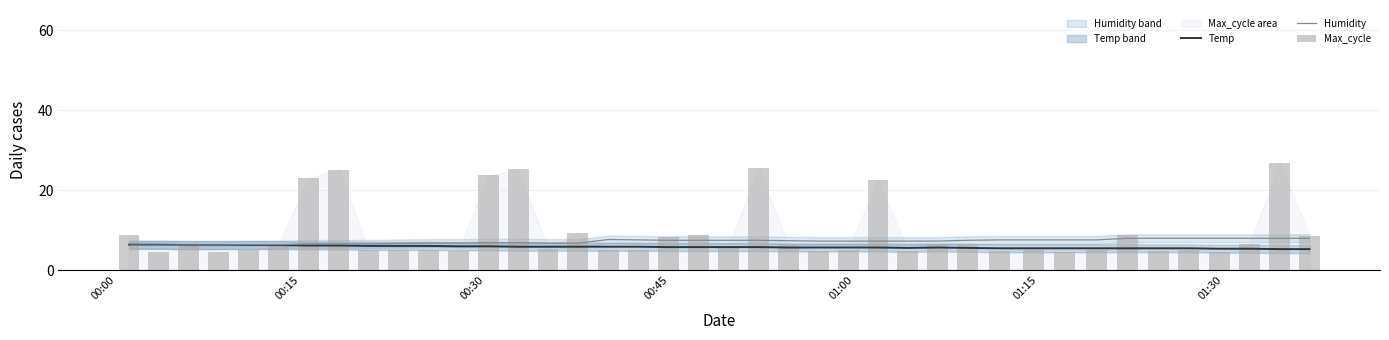

What is the lowest value of the Humidity series?

6.3